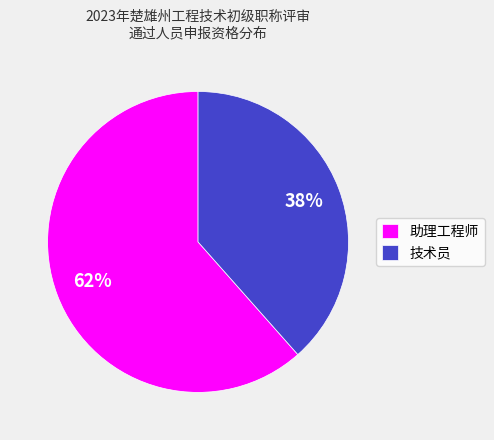

Between 技术员 and 助理工程师, which is larger?

助理工程师